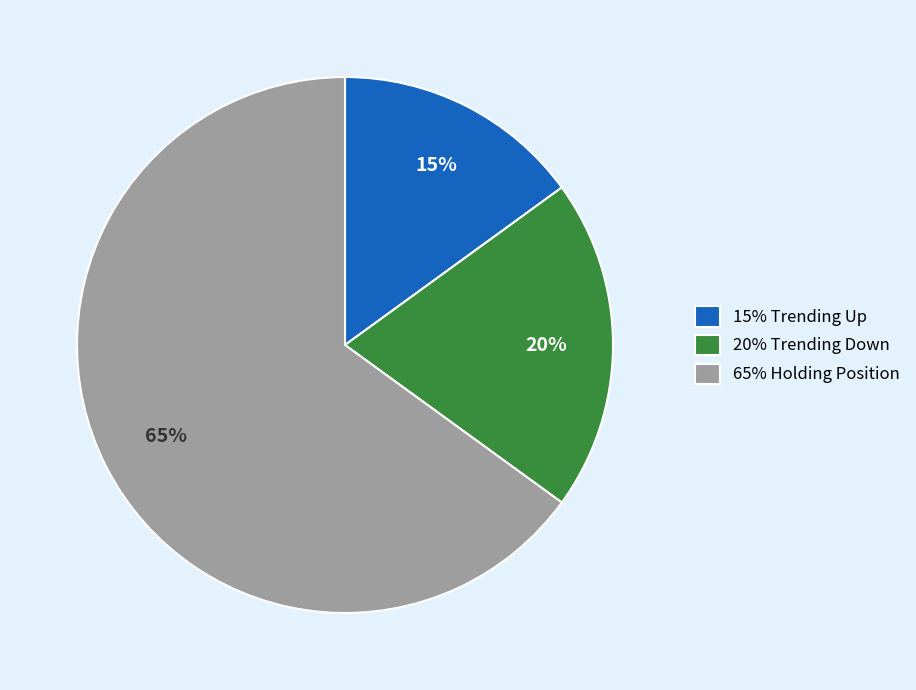

Is there a majority slice in this chart?

Yes